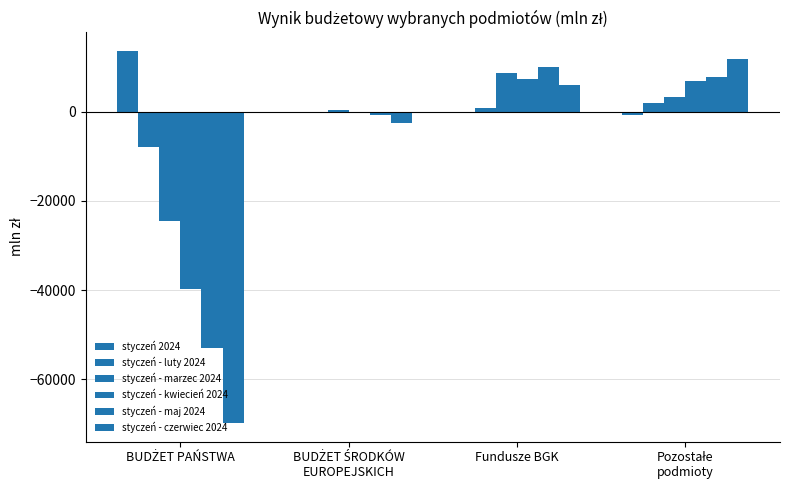

How many distinct data groups are displayed?

6